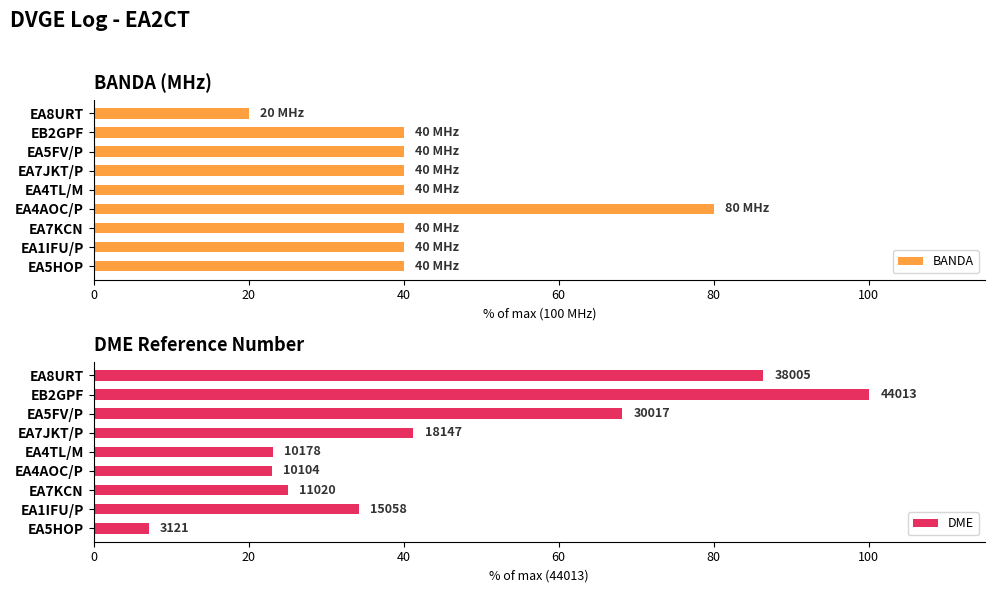

What is the maximum value shown in the chart?

100.0